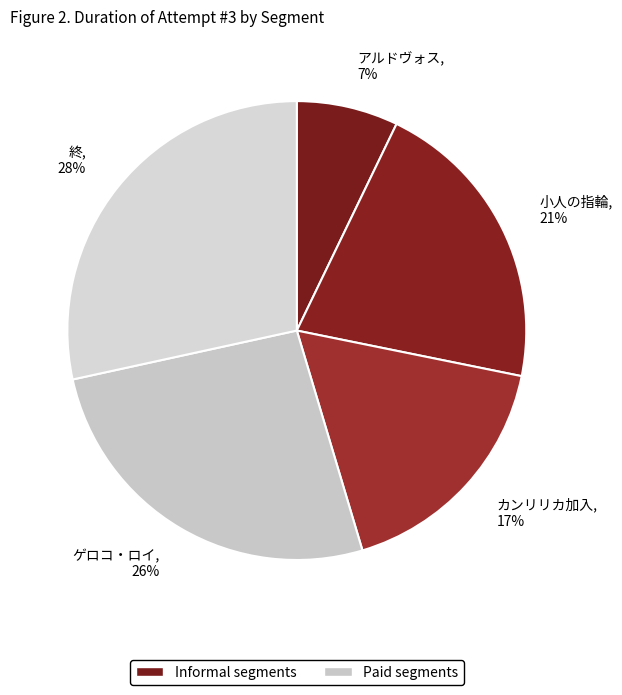

Count the number of slices in the pie.

5